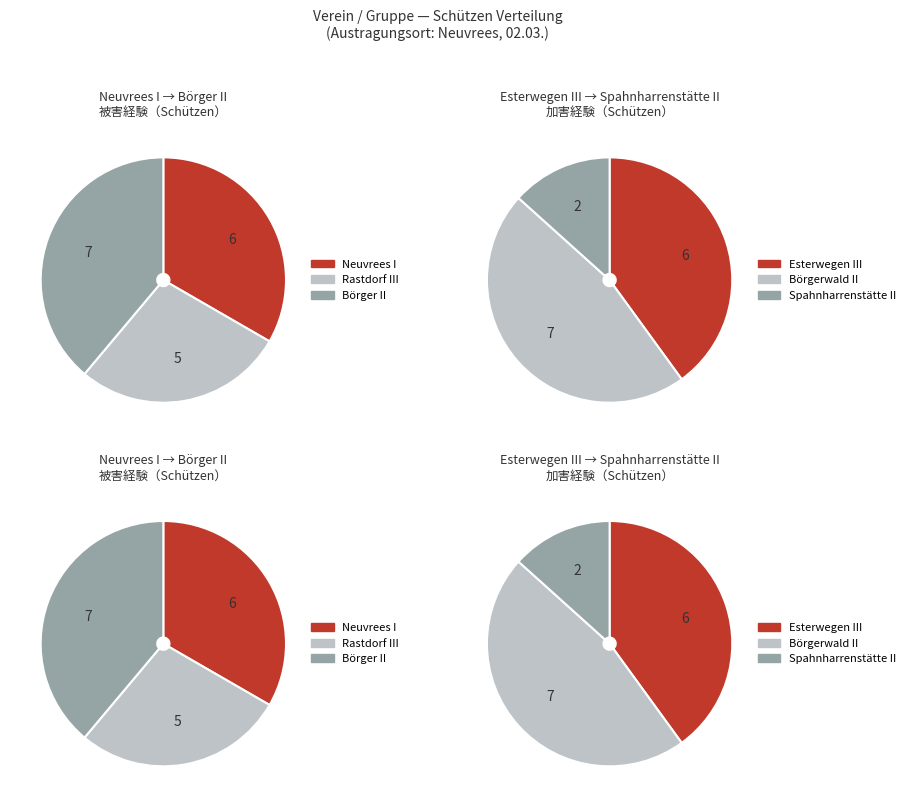

How many segments does this pie chart have?

6